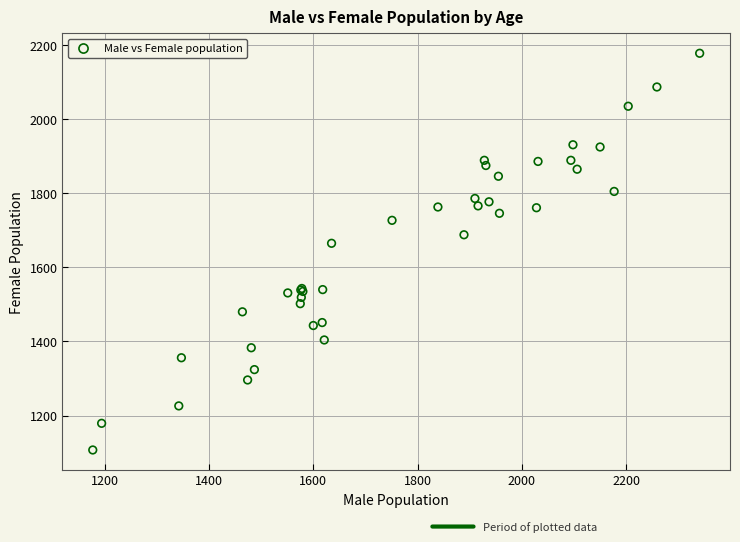

What Y value in the scatter plot is closest to 1642?

1665